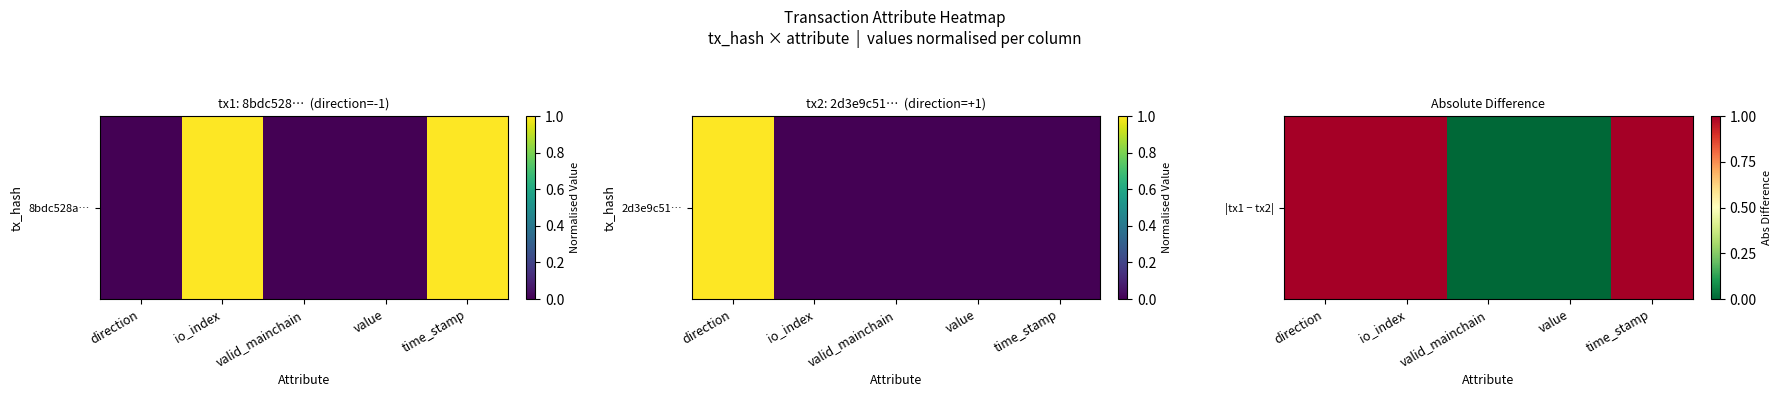

What is the average value?

1